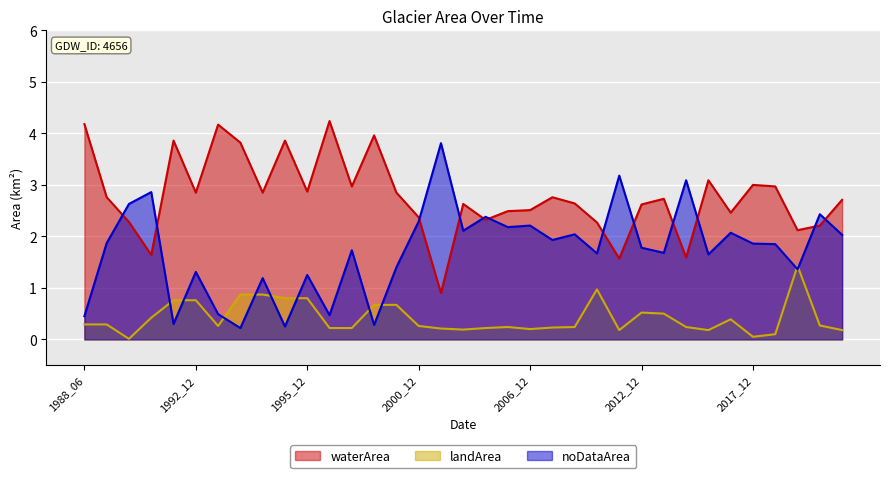

Which series has the largest range (max minus min)?

noDataArea